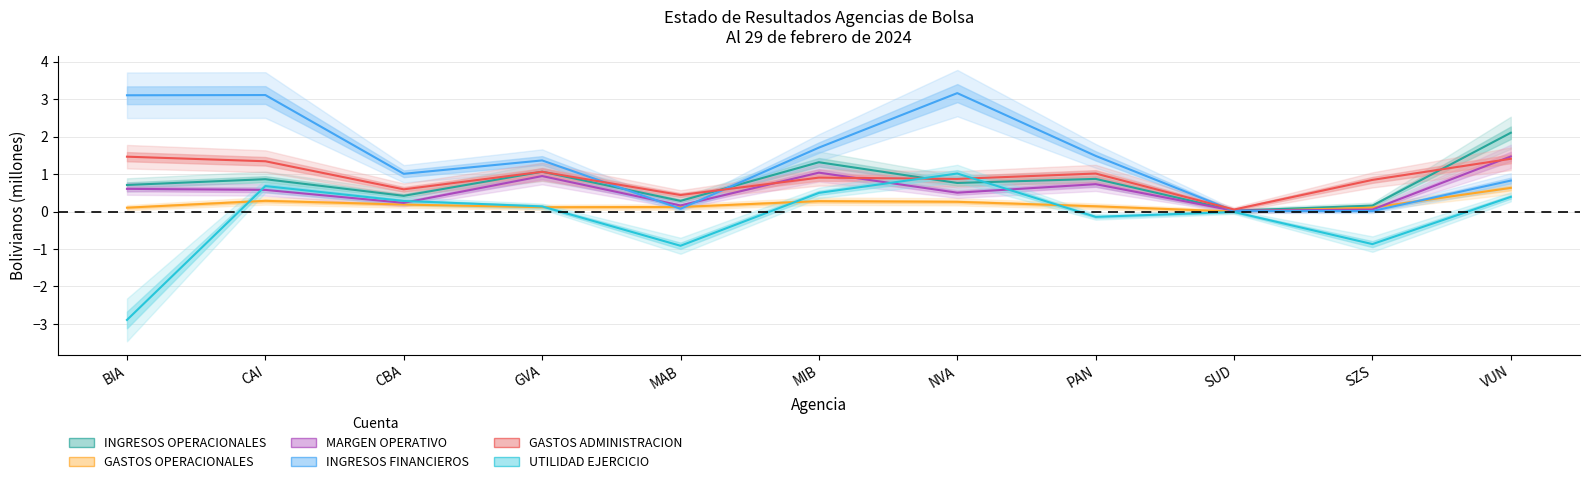

At BIA, list the series in order from largest to smallest.

INGRESOS FINANCIEROS, GASTOS ADMINISTRACION, INGRESOS OPERACIONALES, MARGEN OPERATIVO, GASTOS OPERACIONALES, UTILIDAD EJERCICIO